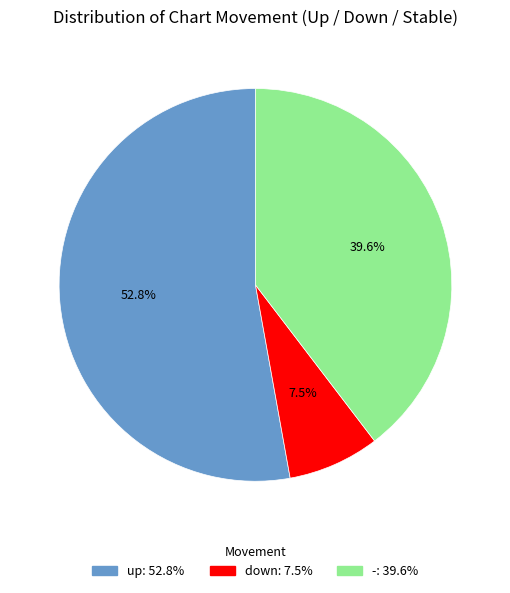

Is the sum of - and down greater than half?

No